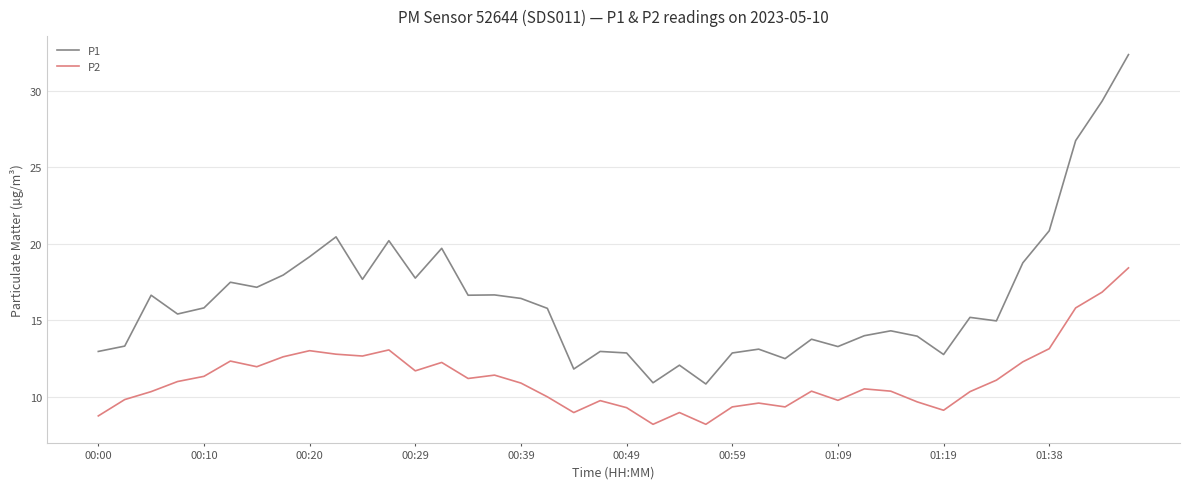

What is the difference between the maximum and minimum values in the P1 series?

21.6